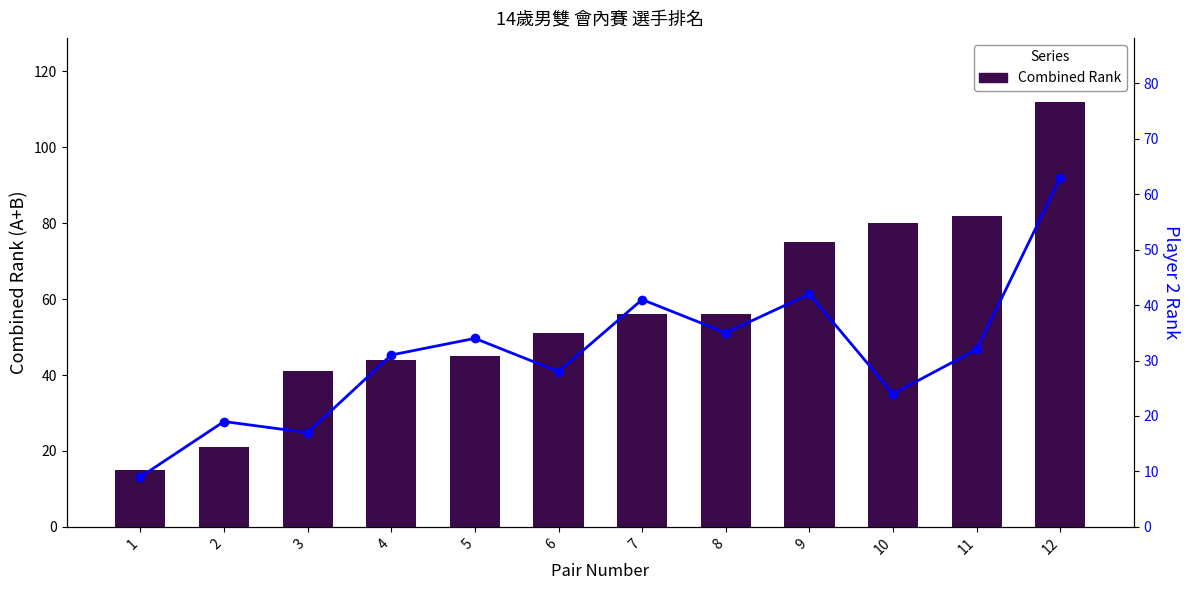

Which has a higher value, 7 or 8?

7